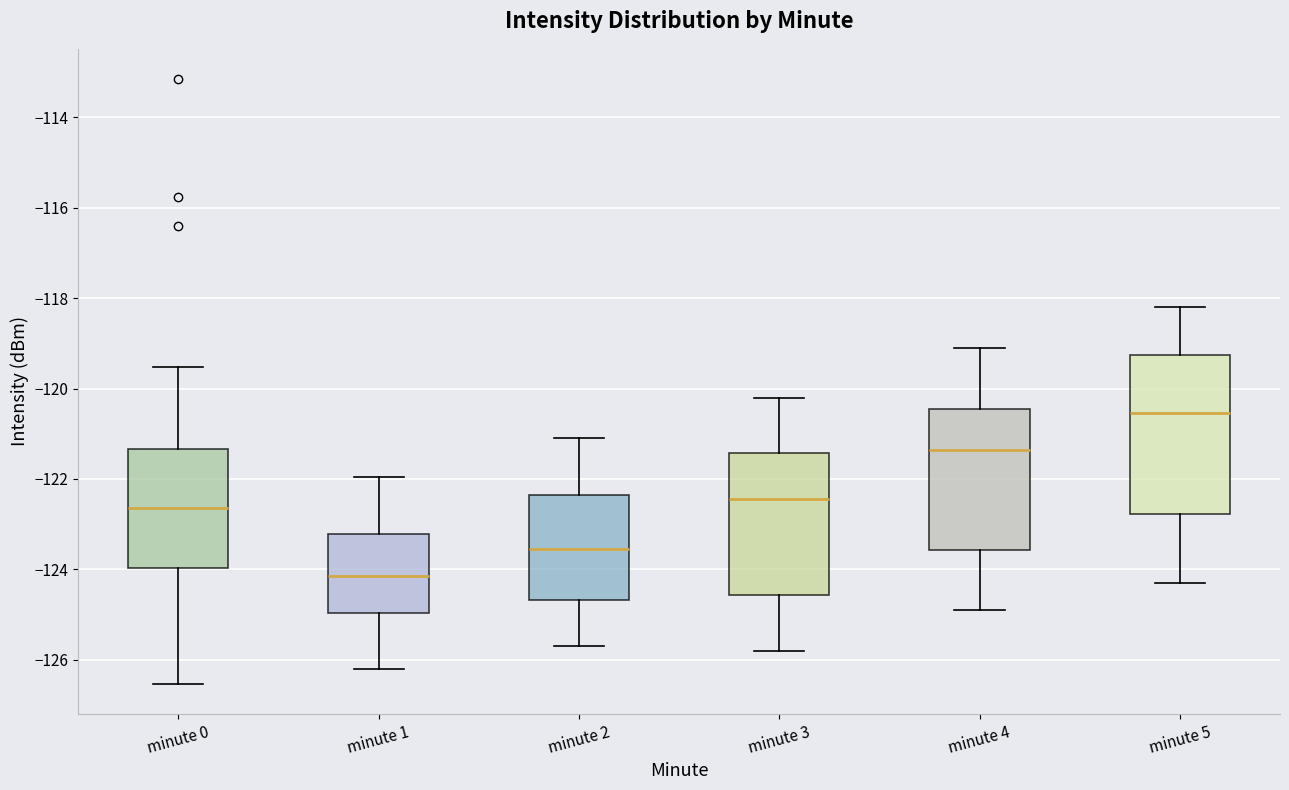

Which box has the highest median line?

minute 5